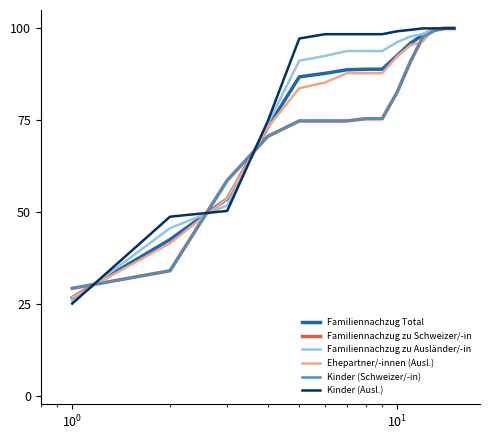

Is this an area chart (filled region under the line)?

No